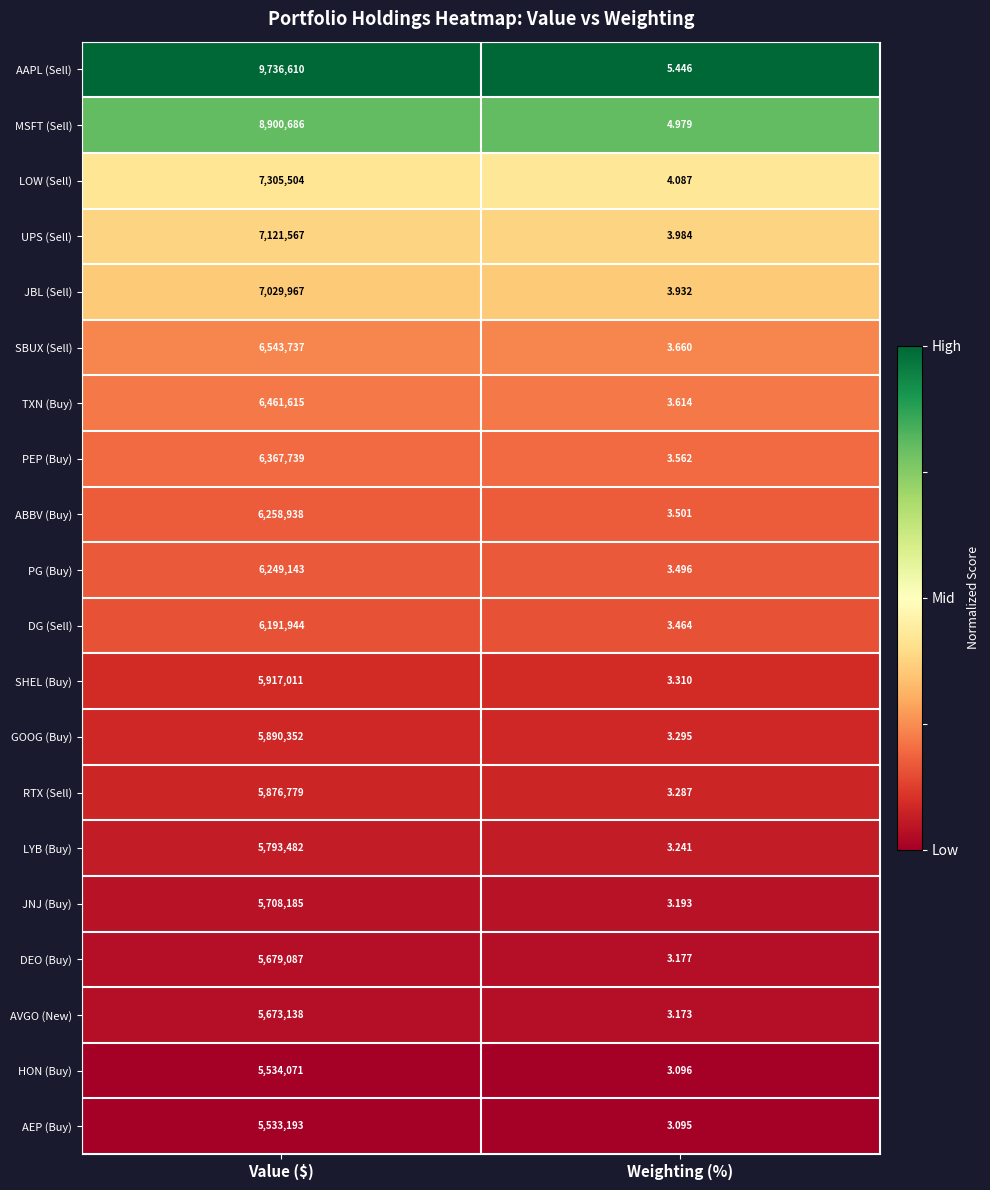

What is the maximum value shown in the chart?

9736610.0